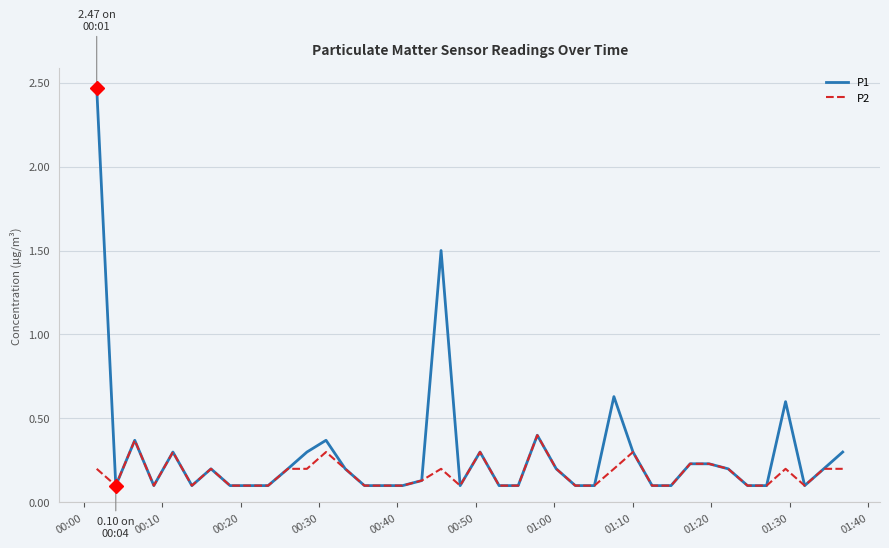

Which series has the widest spread of values?

P1